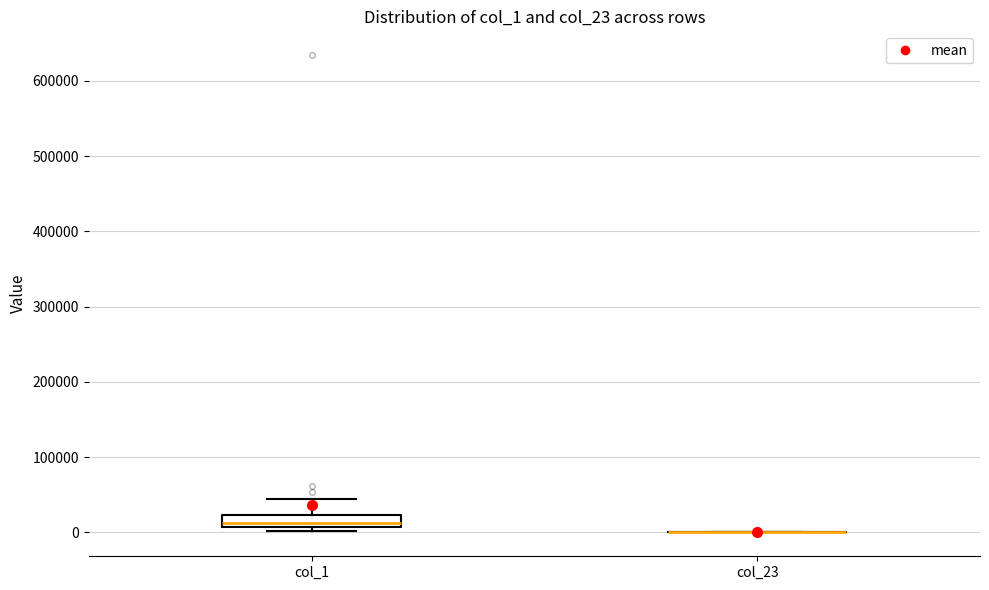

Reading left to right, read every box against the y-axis: the position of its median line, the range the box covers, and the ends of its whiskers. The values are not printed on the chart, so give them approximately, as read against the axis.

col_1: median 10000 (just above the box's lower edge), box 10000 to 20000, whiskers 0 to 40000
col_23: box collapsed to a line at 0, whiskers 0 to 0